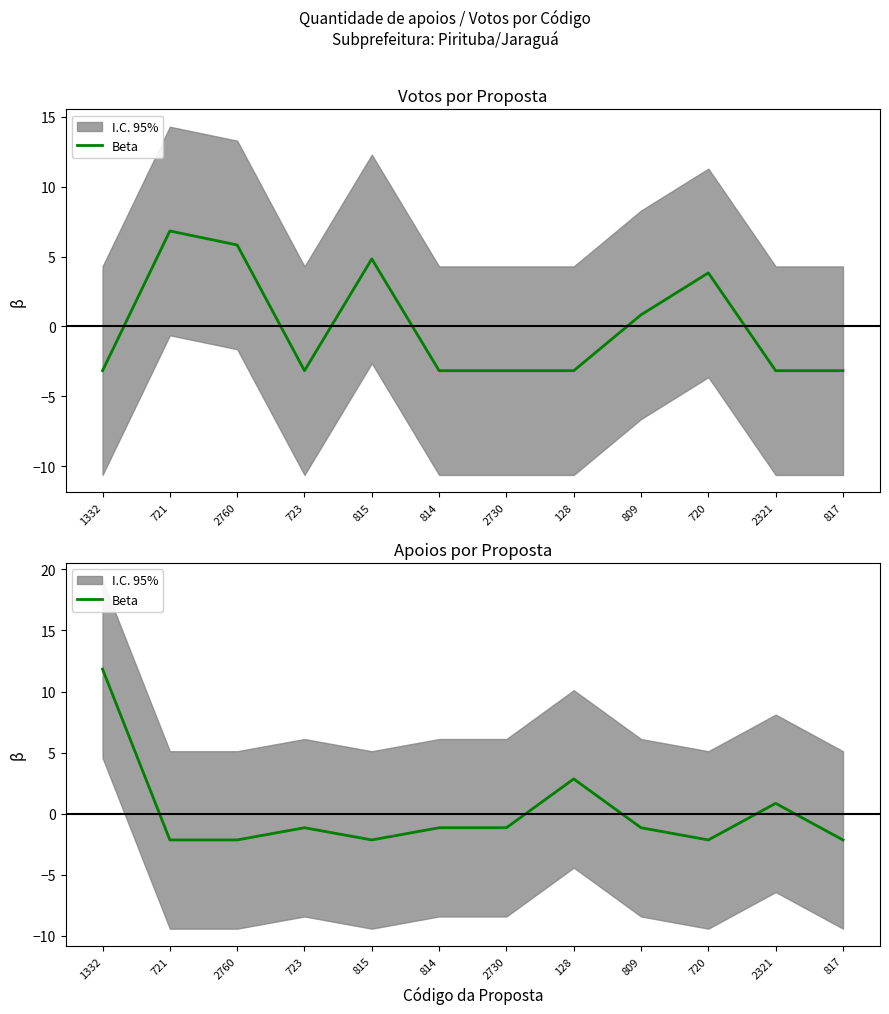

How many positive values are there?

3